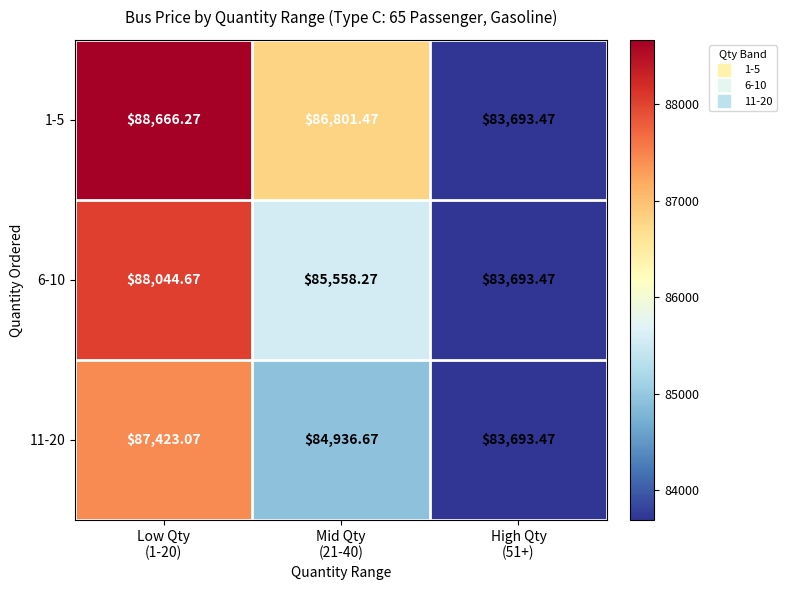

How many distinct data groups are displayed?

3